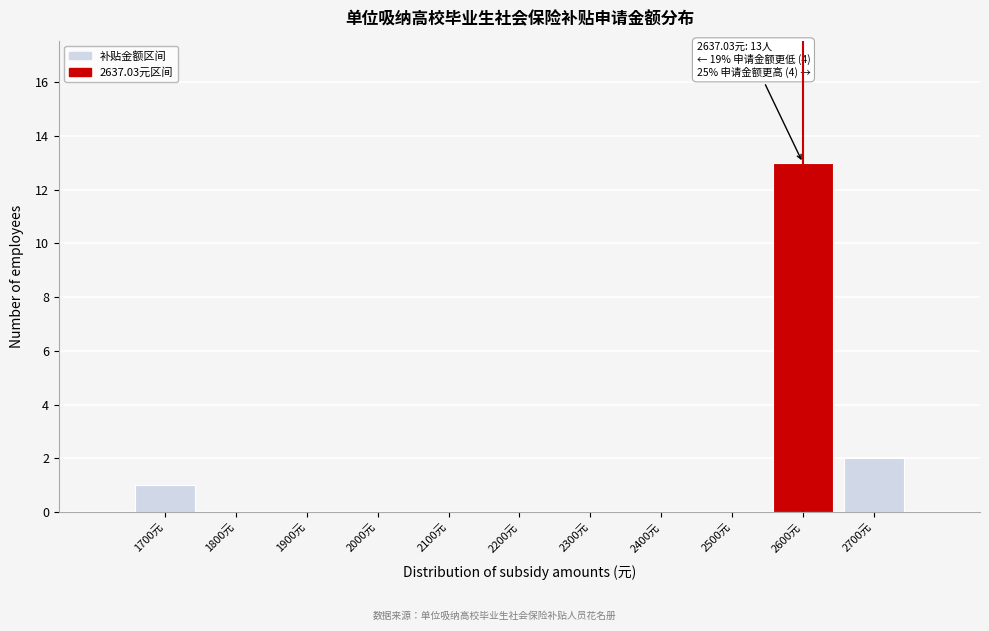

Reading right to left, list all the values displayed in this chart.

2700元=2	2600元=13	2500元=0	2400元=0	2300元=0	2200元=0	2100元=0	2000元=0	1900元=0	1800元=0	1700元=1